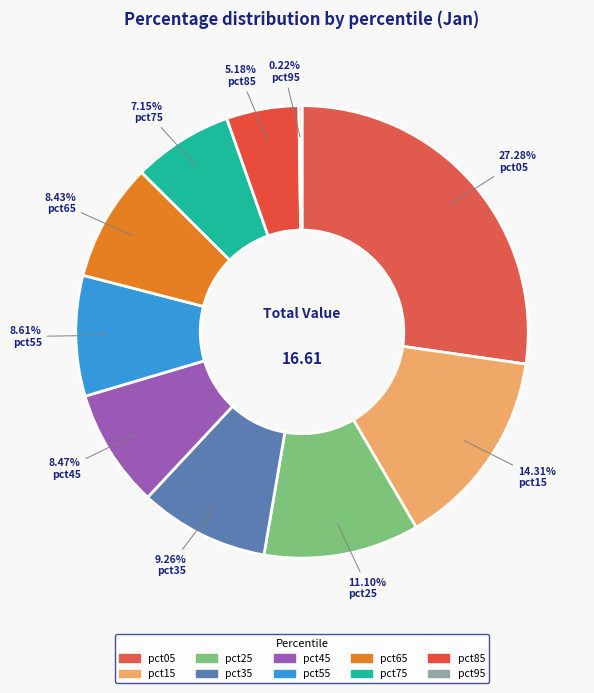

Which category has the smallest portion of the pie?

pct95